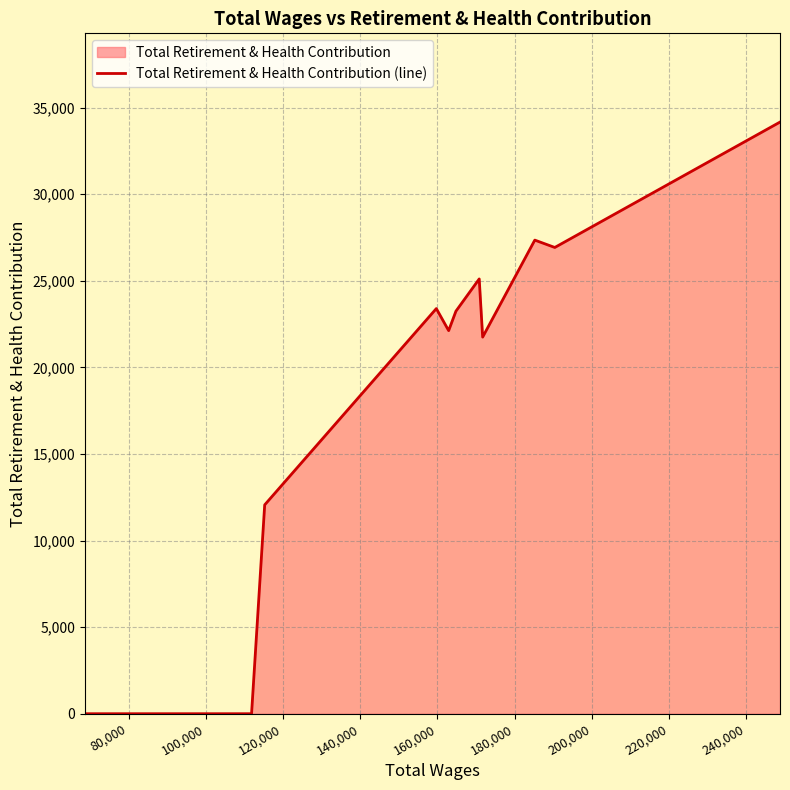

Count the number of categories in the chart.

13